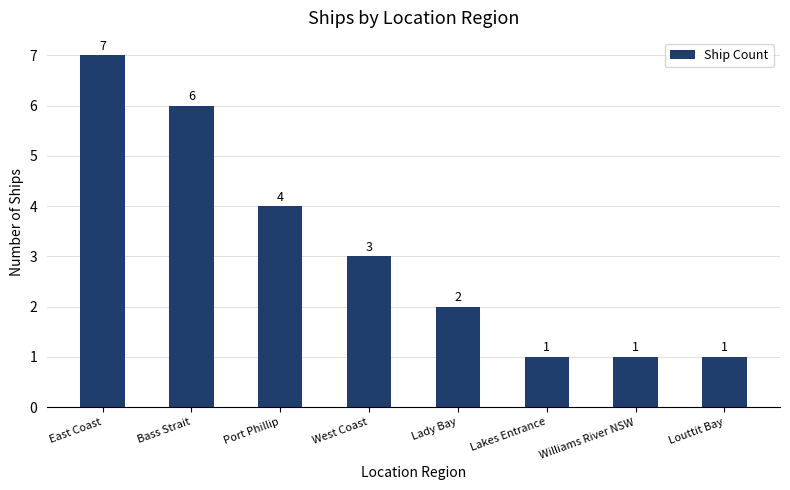

Reading left to right, list all the values displayed in this chart.

East Coast=7	Bass Strait=6	Port Phillip=4	West Coast=3	Lady Bay=2	Lakes Entrance=1	Williams River NSW=1	Louttit Bay=1